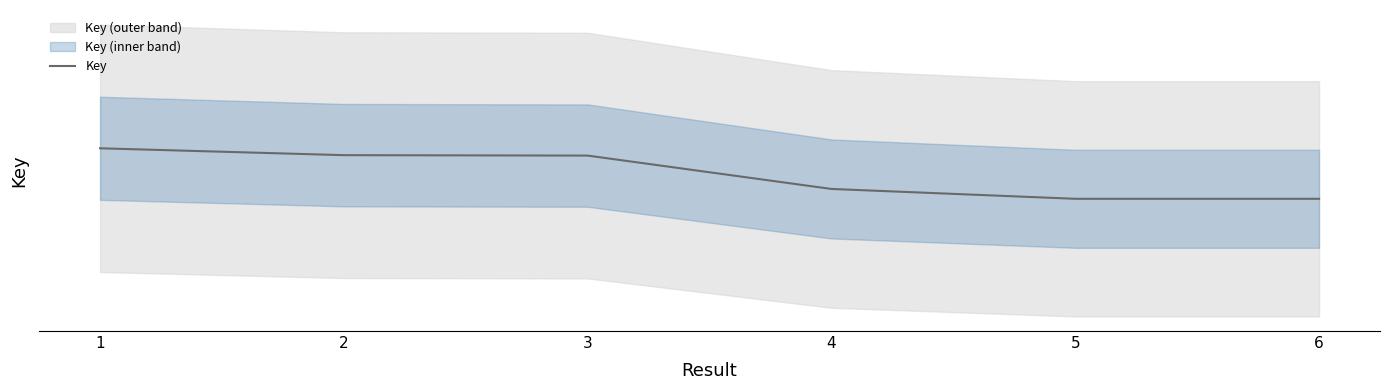

What is the difference between the maximum and minimum values?

103.6